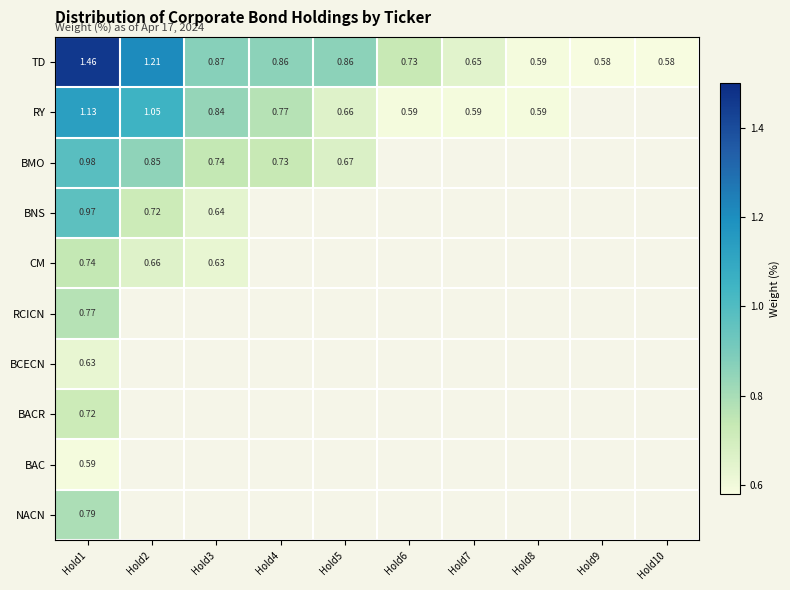

Is the value of BAC at Hold8 greater than the value of TD at Hold7?

No